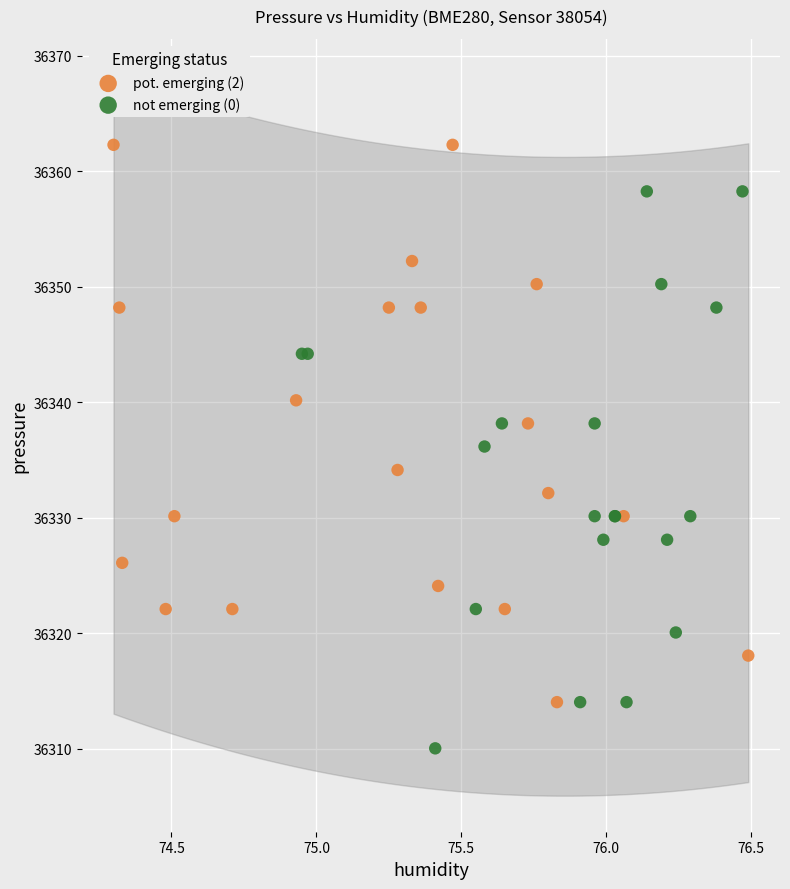

Which series contains the lowest Y value?

not emerging (0)